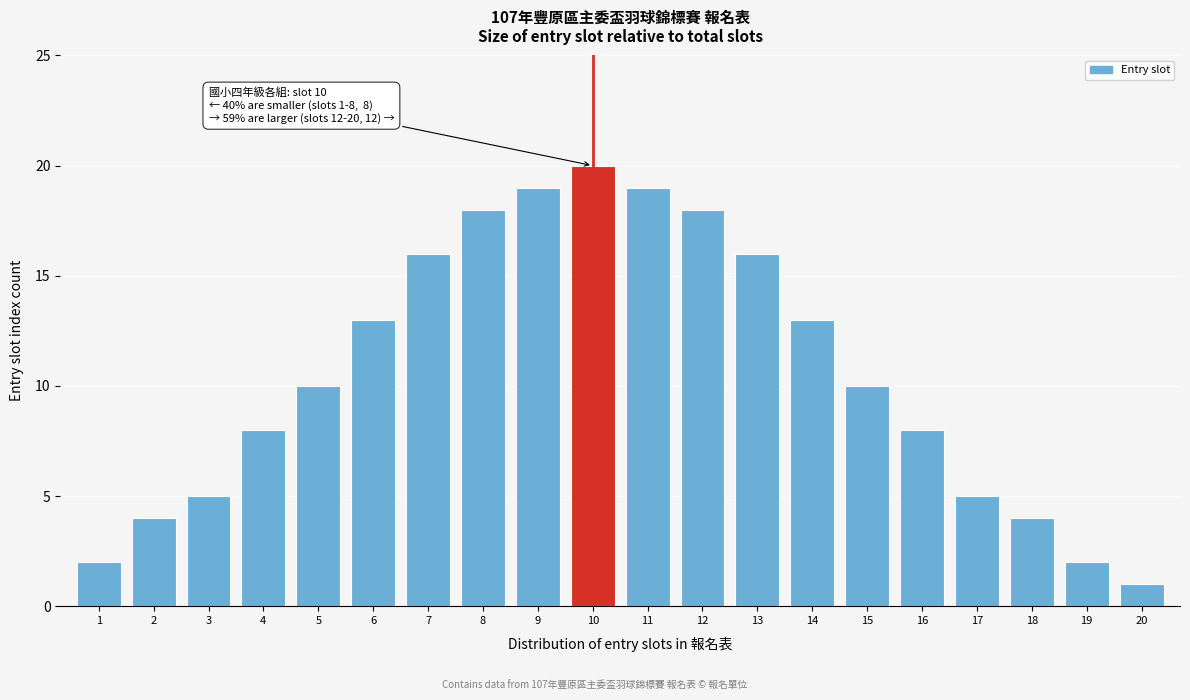

Reading left to right, transcribe all the data shown in this chart.

2	4	5	8	10	13	16	18	19	20	19	18	16	13	10	8	5	4	2	1